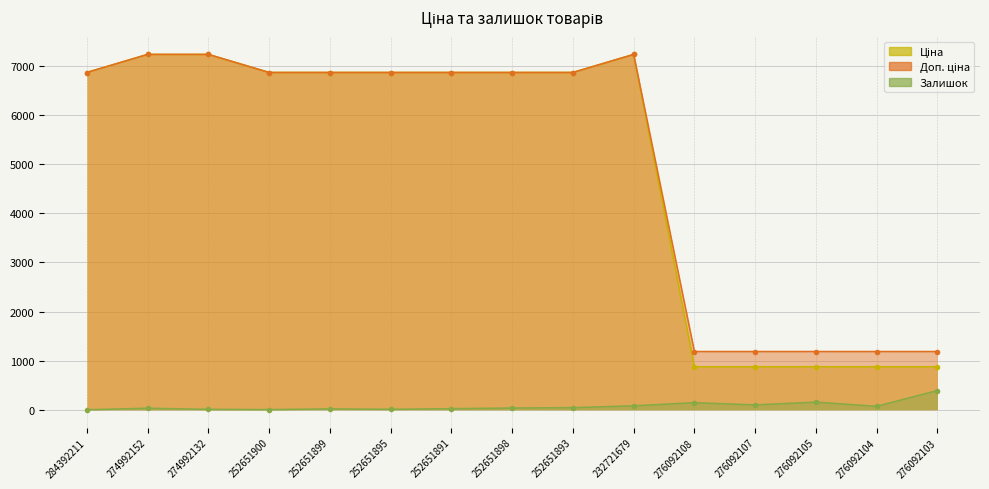

The Ціна series shows 6868.4 at 252651899. True or false?

True